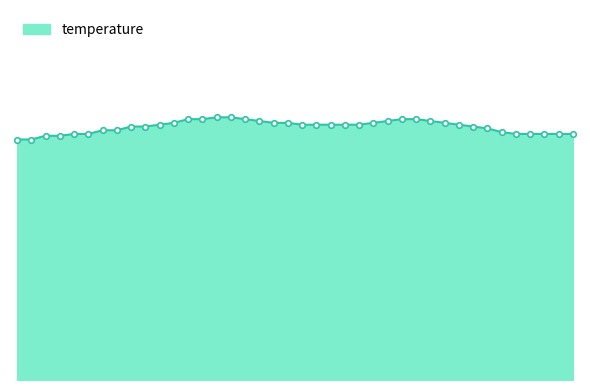

What is the minimum value shown in the chart?

13.0